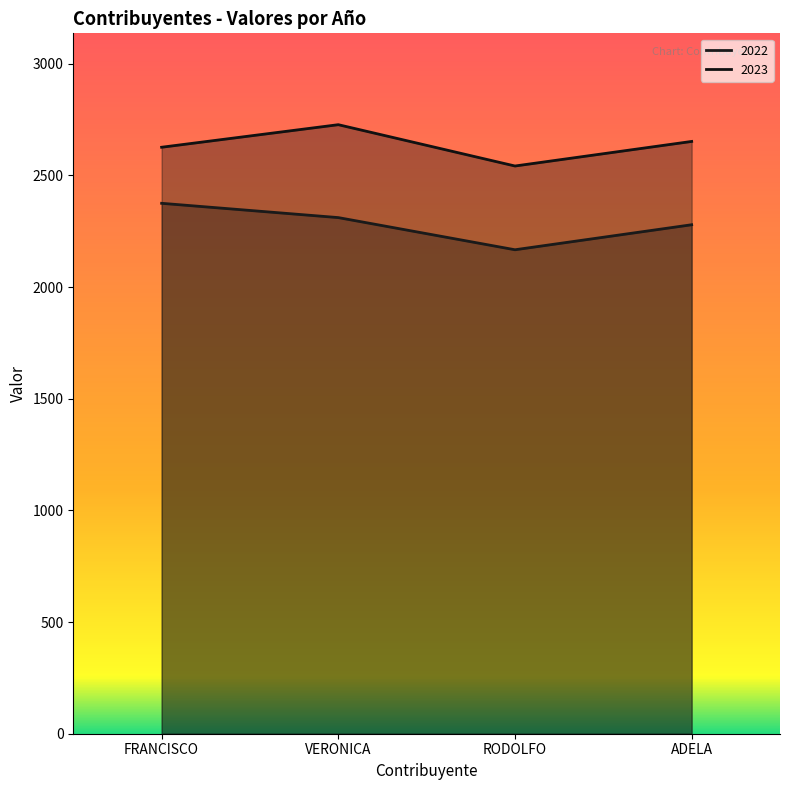

True or false: 2022 and 2023 cross at least once.

False